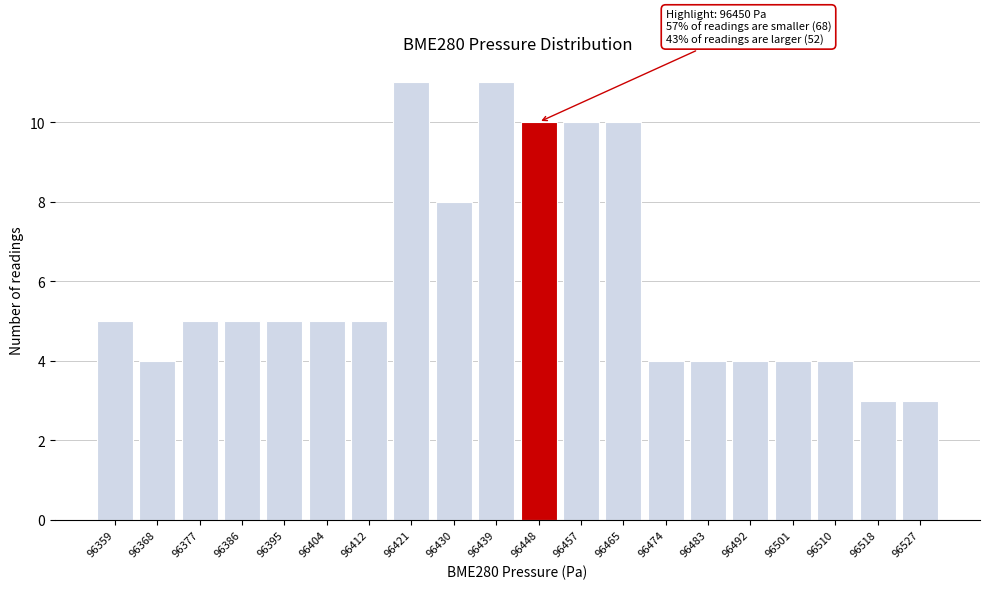

Reading left to right, extract all data points from this chart.

96359=5	96368=4	96377=5	96386=5	96395=5	96404=5	96412=5	96421=11	96430=8	96439=11	96448=10	96457=10	96465=10	96474=4	96483=4	96492=4	96501=4	96510=4	96518=3	96527=3